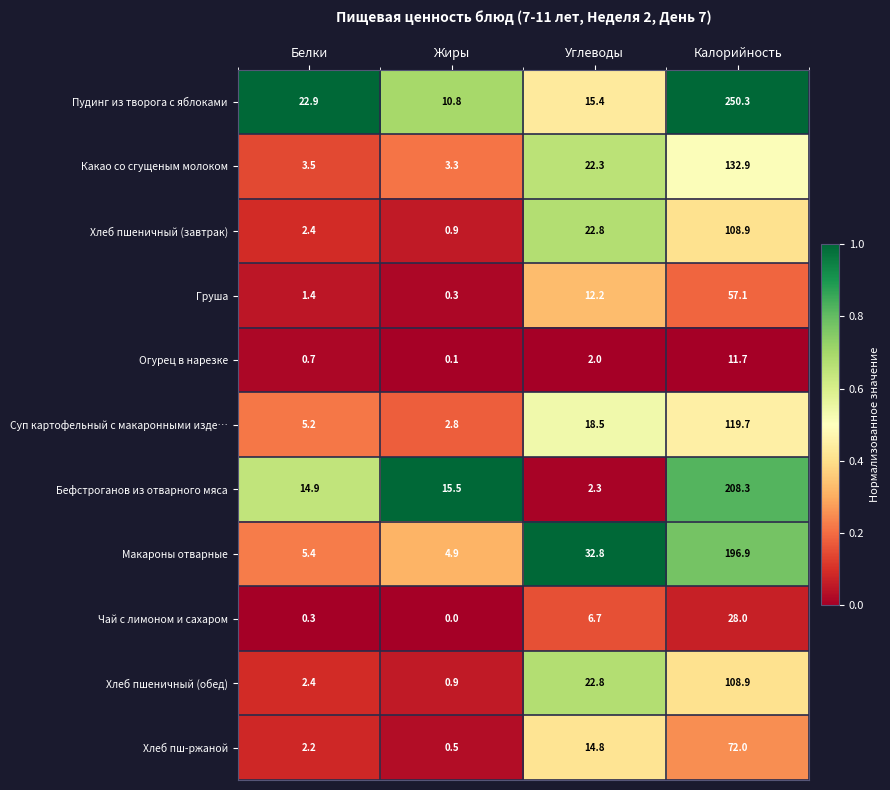

What is the maximum value shown in the chart?

250.3